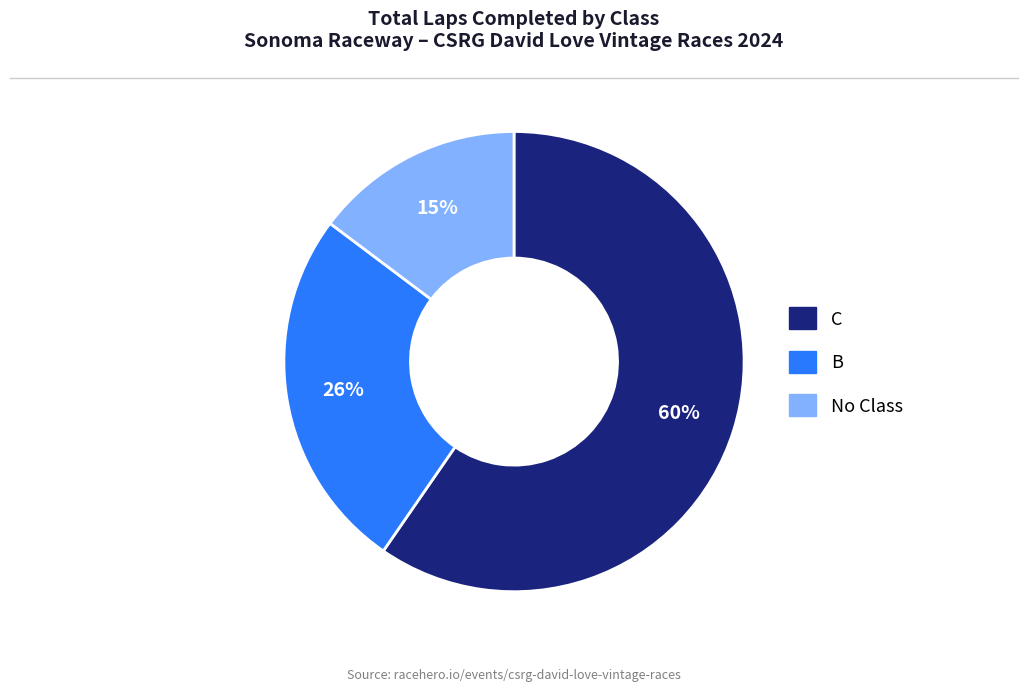

Is there a majority slice in this chart?

Yes